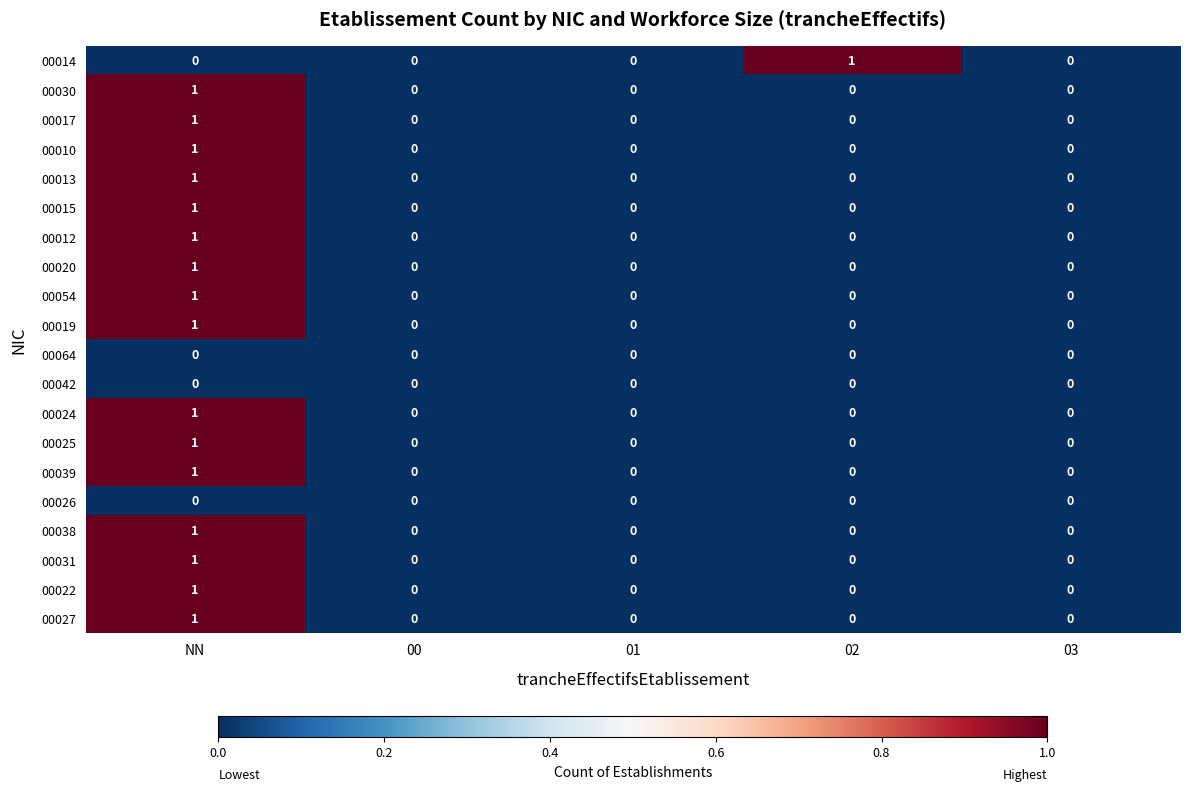

Is the value of 00026 at NN greater than the value of 00017 at NN?

No